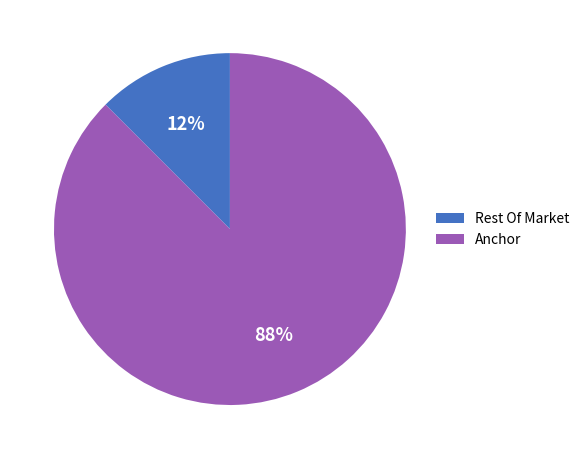

The Anchor slice represents 88% of the pie. True or false?

True